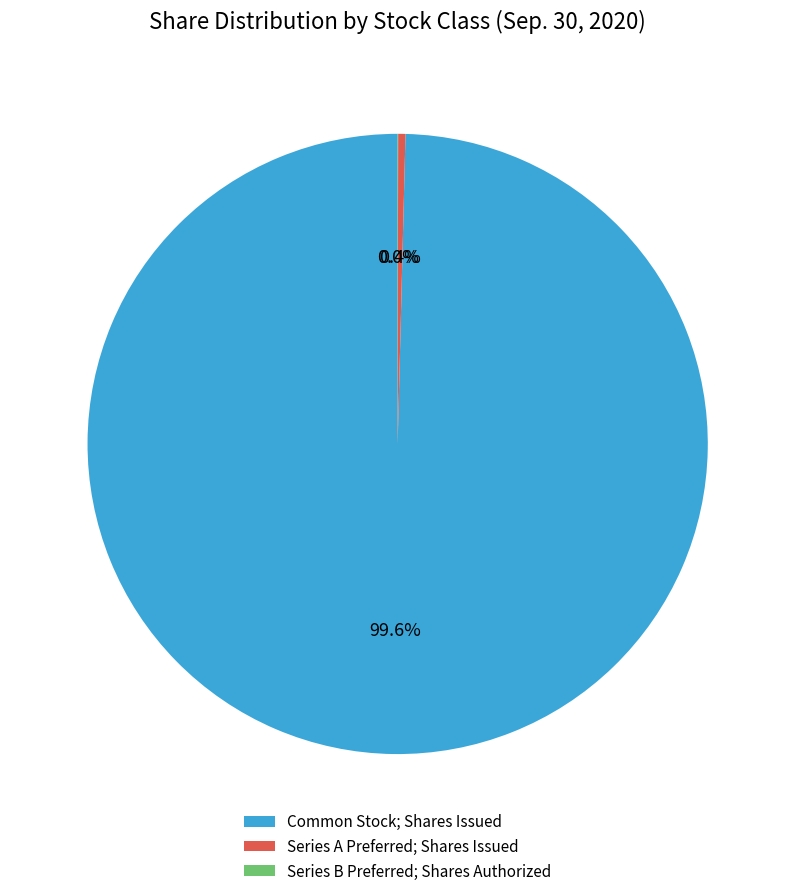

Which slice is the largest?

Common Stock; Shares Issued